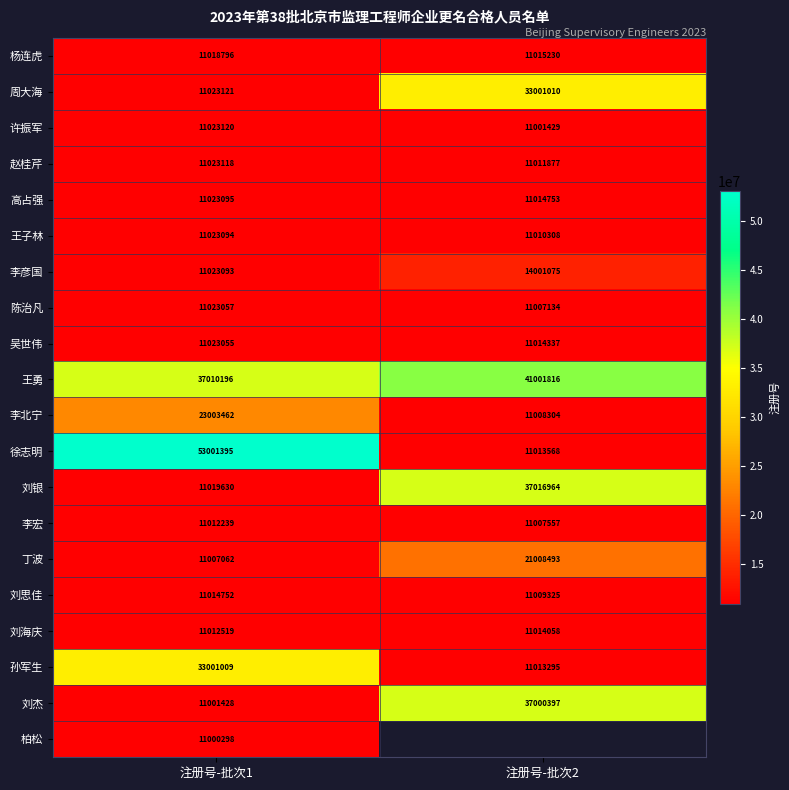

Which has a higher value, 注册号-批次1 or 注册号-批次2?

注册号-批次1